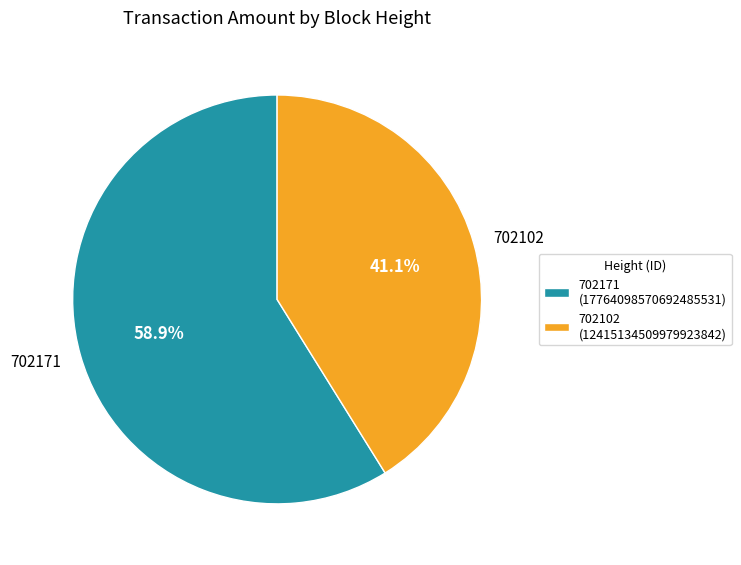

Is 702102 the majority of the pie?

No